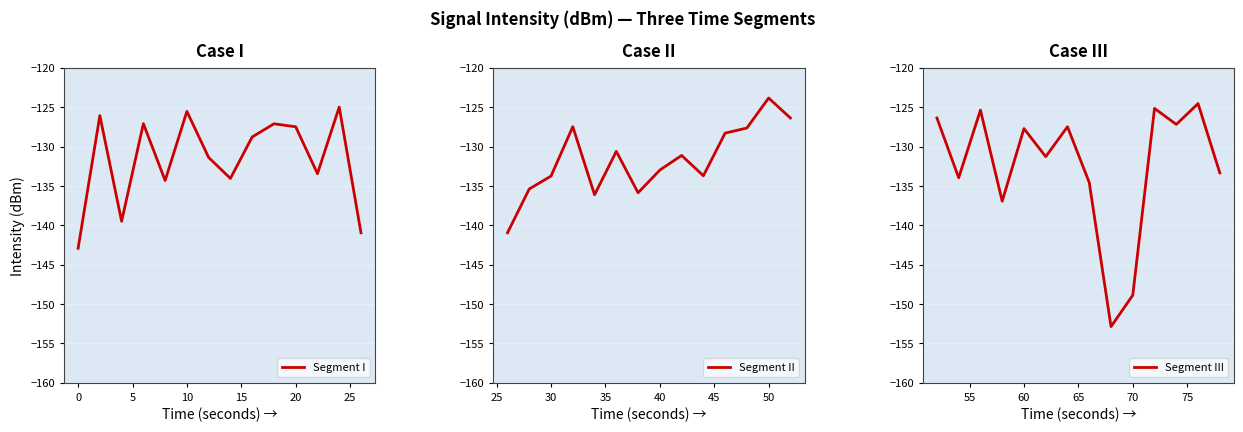

Which category has the highest value in the Segment II series?

50